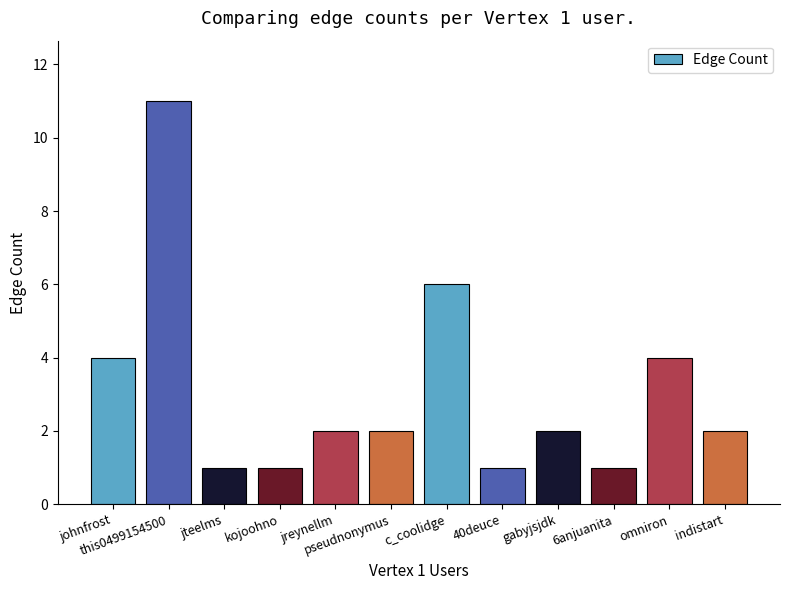

Count the values in the range 1 to 4.

10